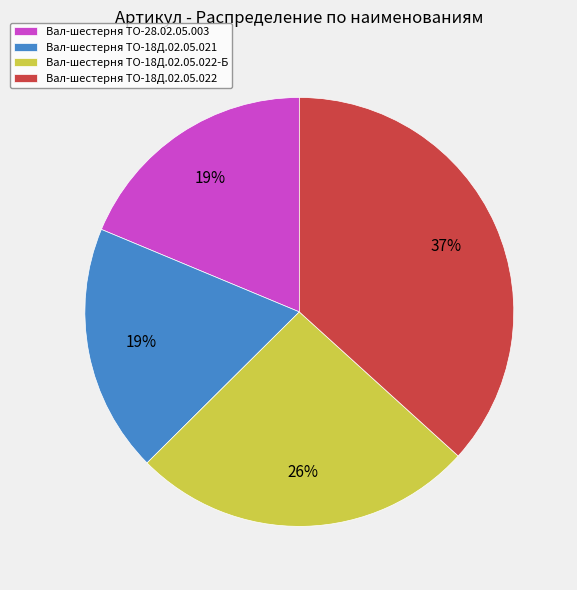

To the nearest percent, what percentage of the pie is Вал-шестерня ТО-18Д.02.05.022?

37%